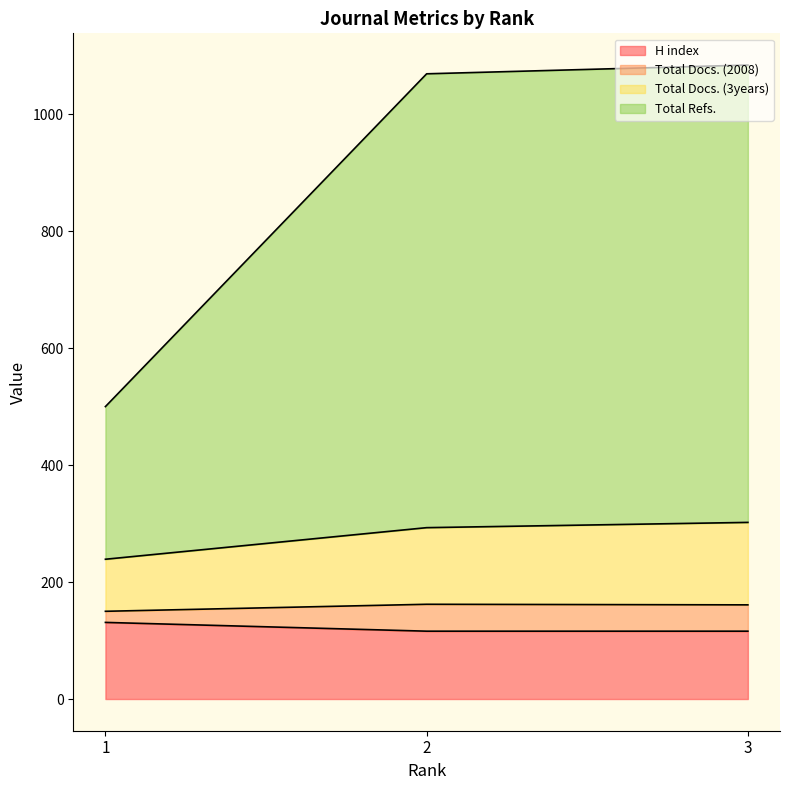

The value of H index at 3 is 116. True or false?

True